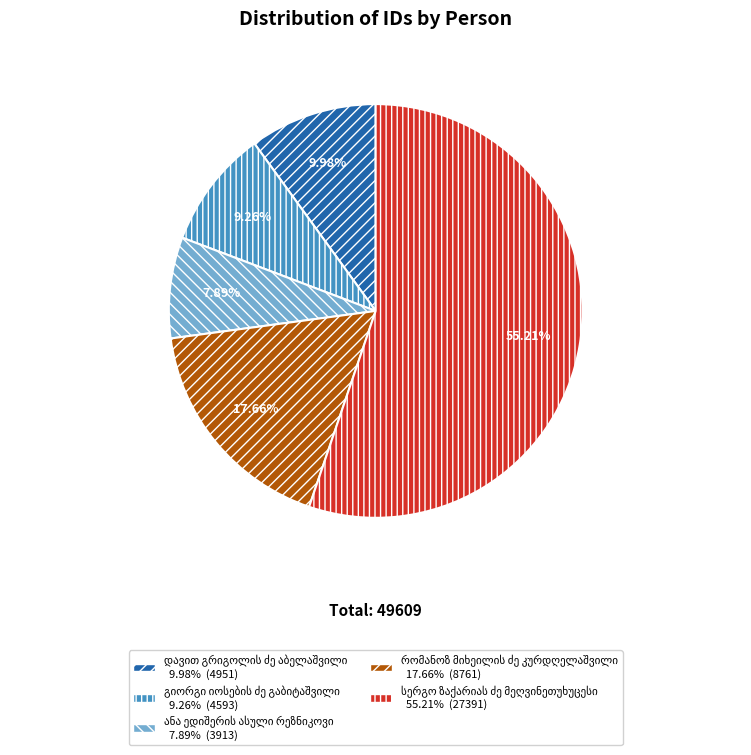

Between გიორგი იოსების ძე გაბიტაშვილი and სერგო ზაქარიას ძე მეღვინეთუხუცესი, which is larger?

სერგო ზაქარიას ძე მეღვინეთუხუცესი